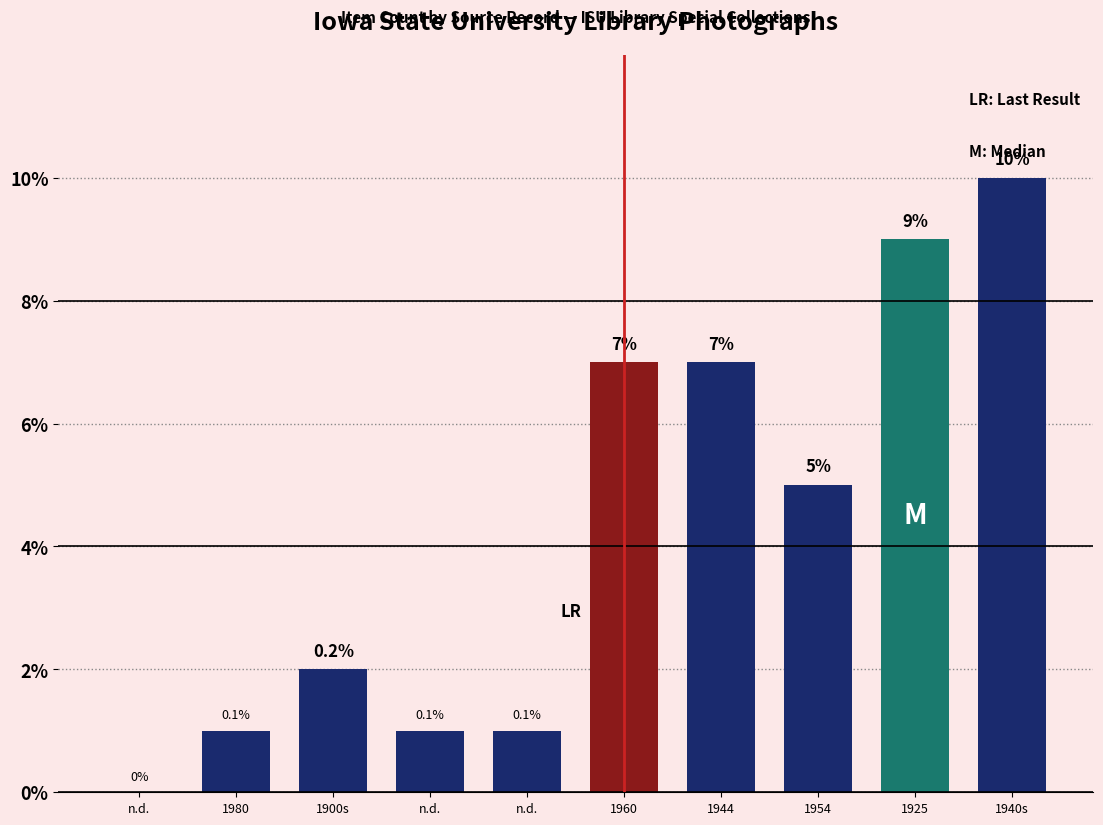

Rank the categories by value from highest to lowest.

1940s, 1925, 1960, 1944, 1954, 1900s, 1980, n.d., n.d., n.d.